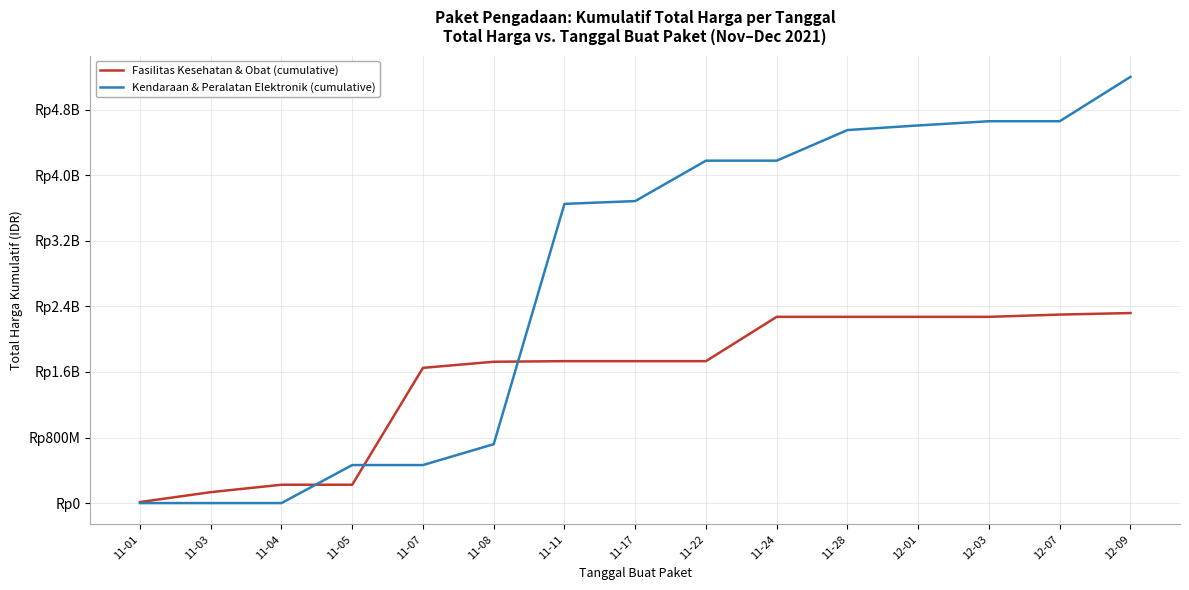

Does the chart have visible grid lines?

Yes